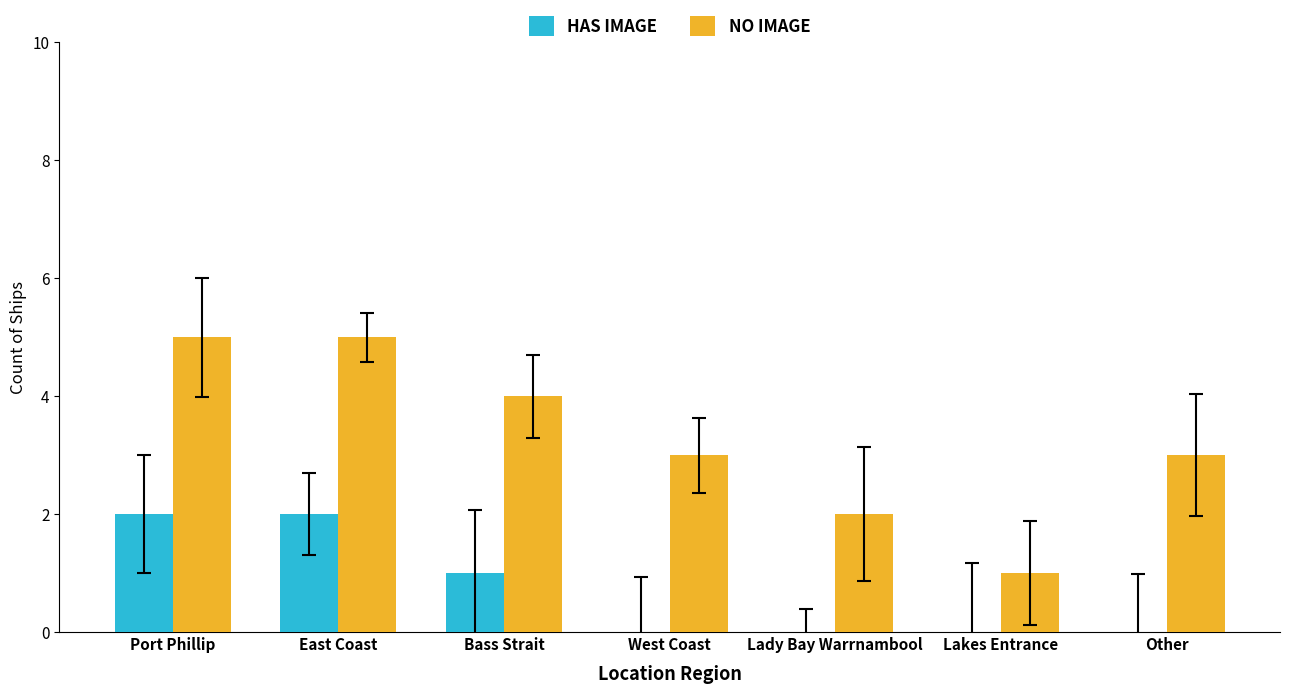

What is the total value across all series at East Coast?

7